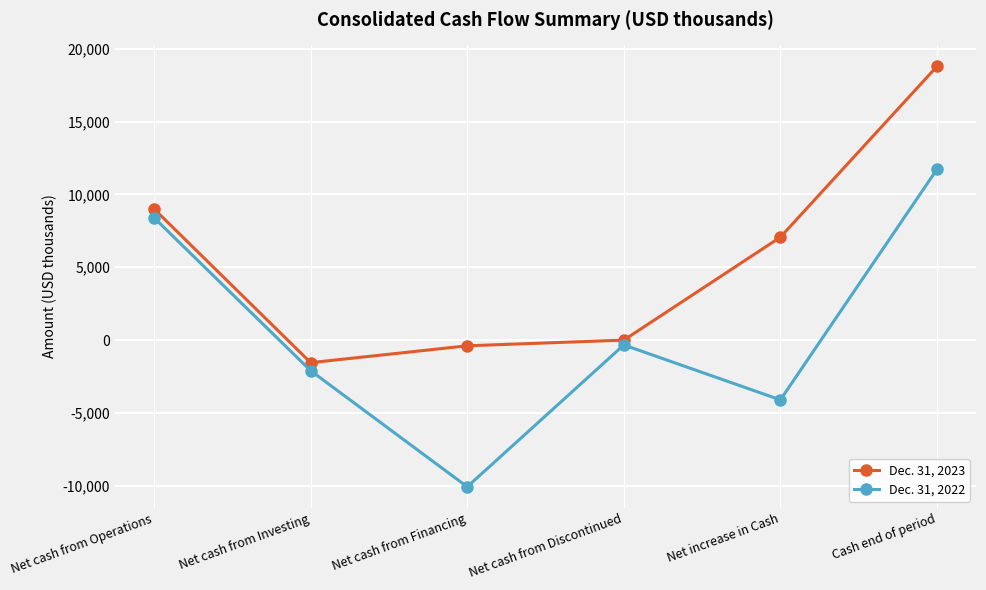

Which category has the lowest value across all series?

Net cash from Financing